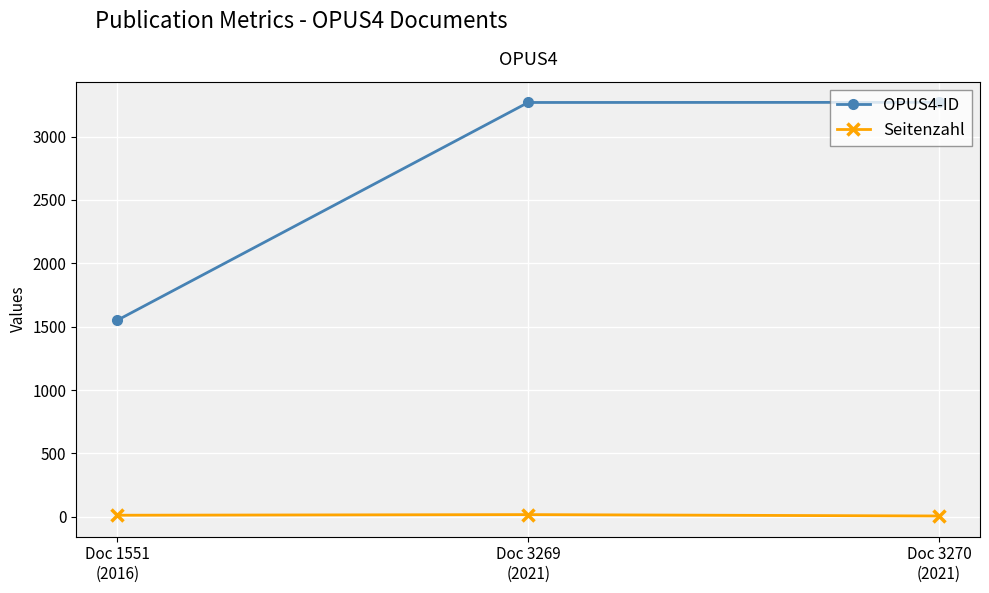

How many lines are shown in the chart?

2